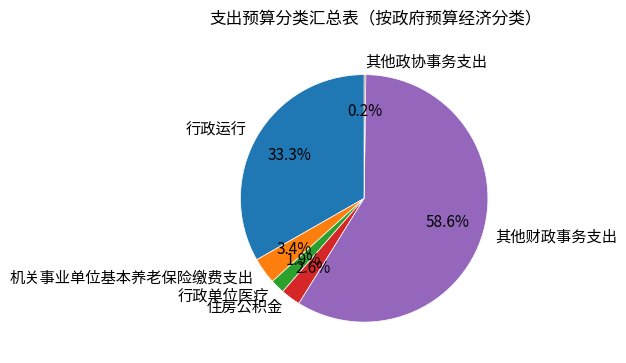

Which category has the biggest portion of the pie?

其他财政事务支出